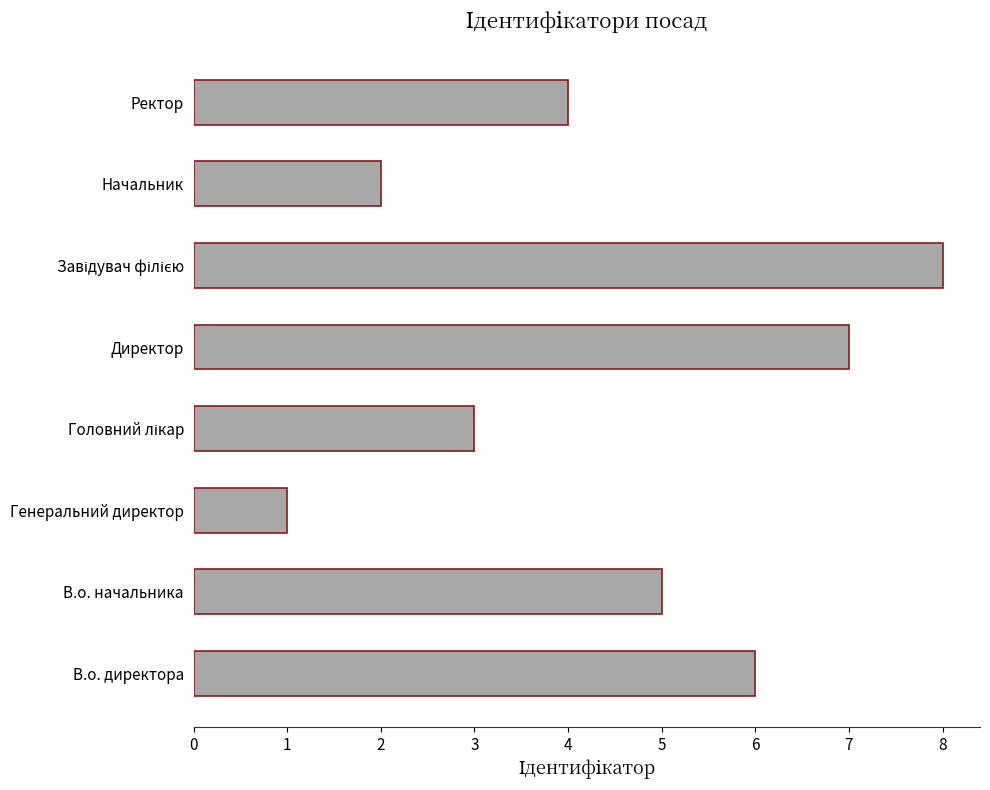

What is the change in value from В.о. начальника to Генеральний директор?

-4